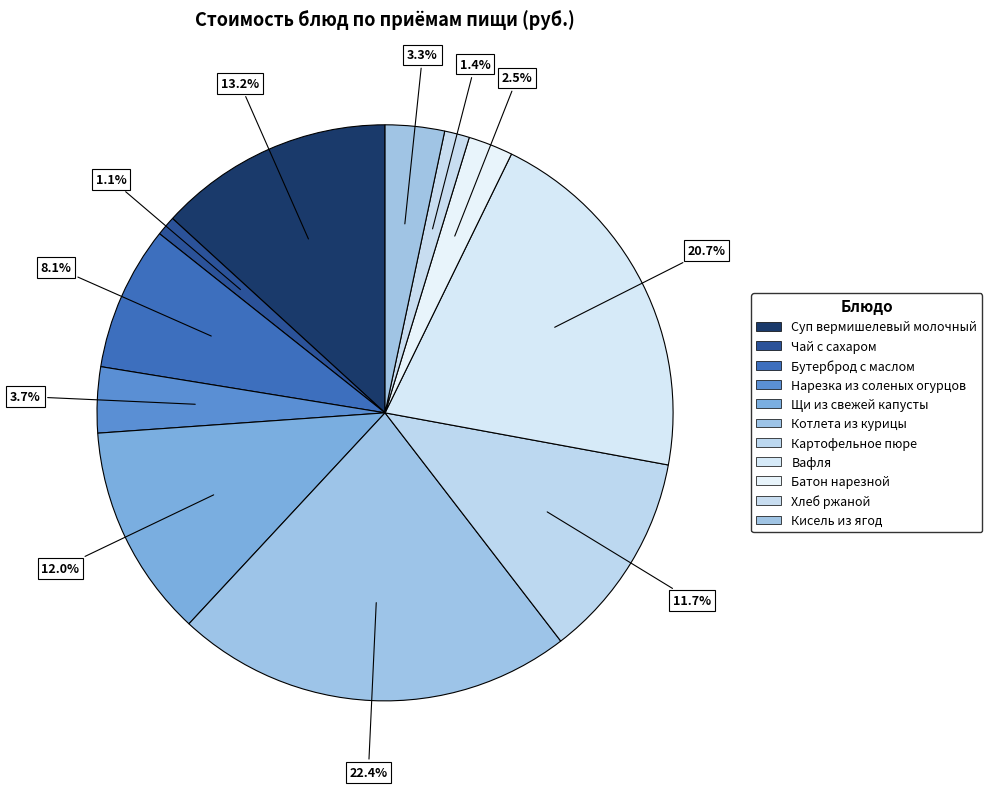

How many segments does this pie chart have?

11